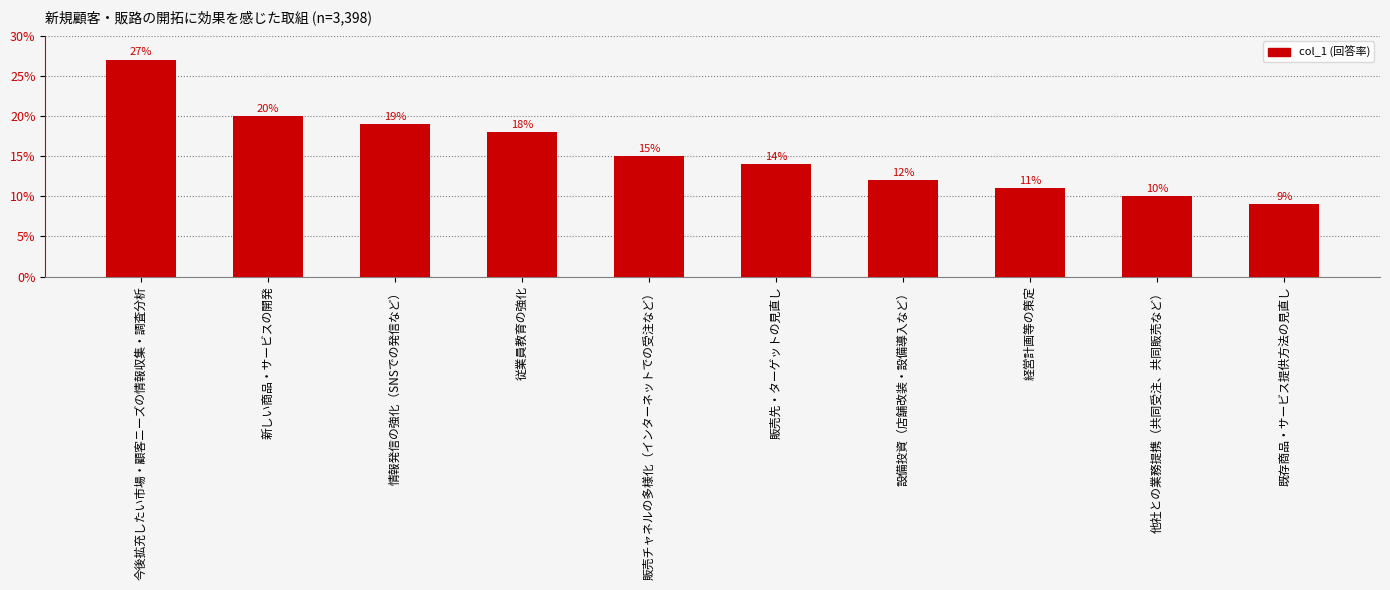

Reading left to right, extract all data points from this chart.

0.3	0.2	0.2	0.2	0.1	0.1	0.1	0.1	0.1	0.1